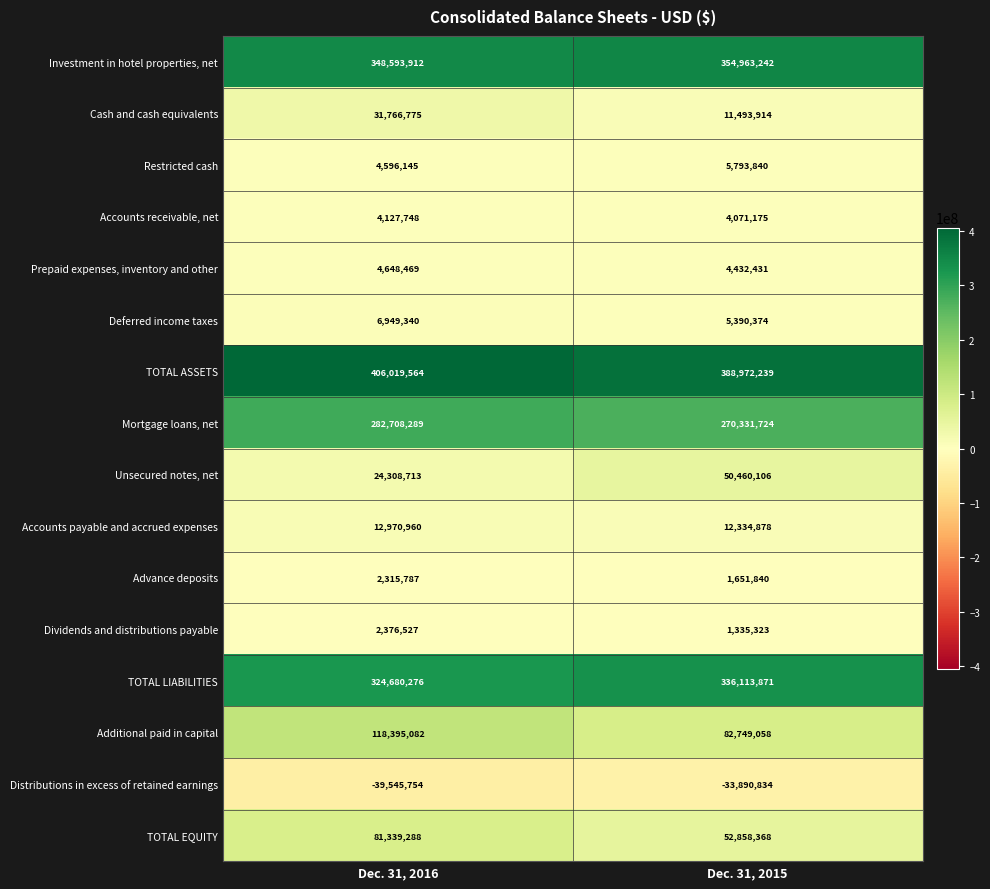

Which series has the largest range (max minus min)?

Additional paid in capital